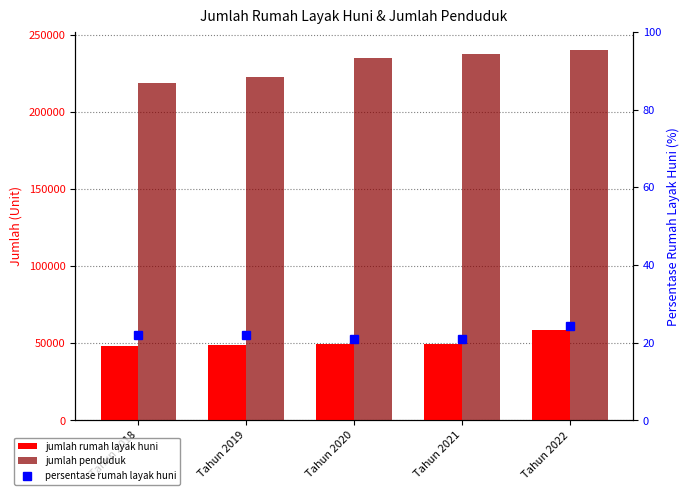

How many data points in jumlah penduduk are above 235064?

2